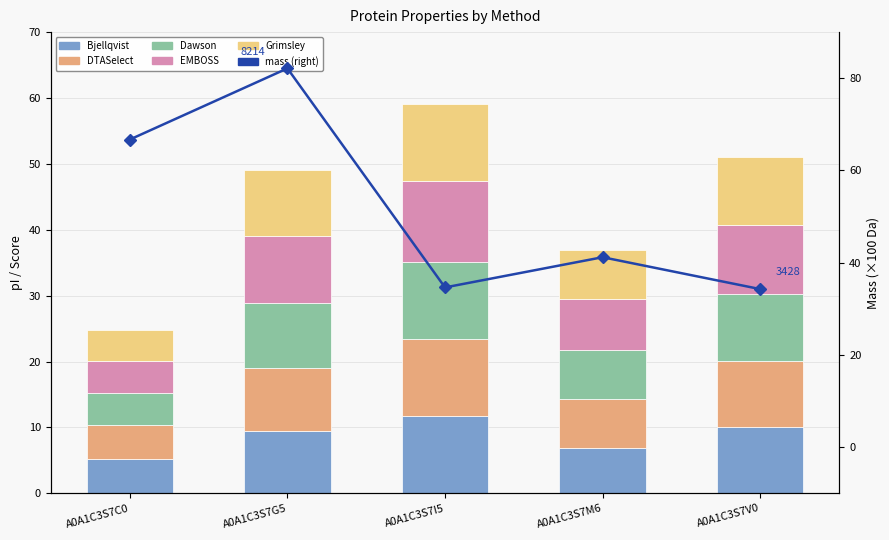

What is the minimum value shown in the chart?

4.8